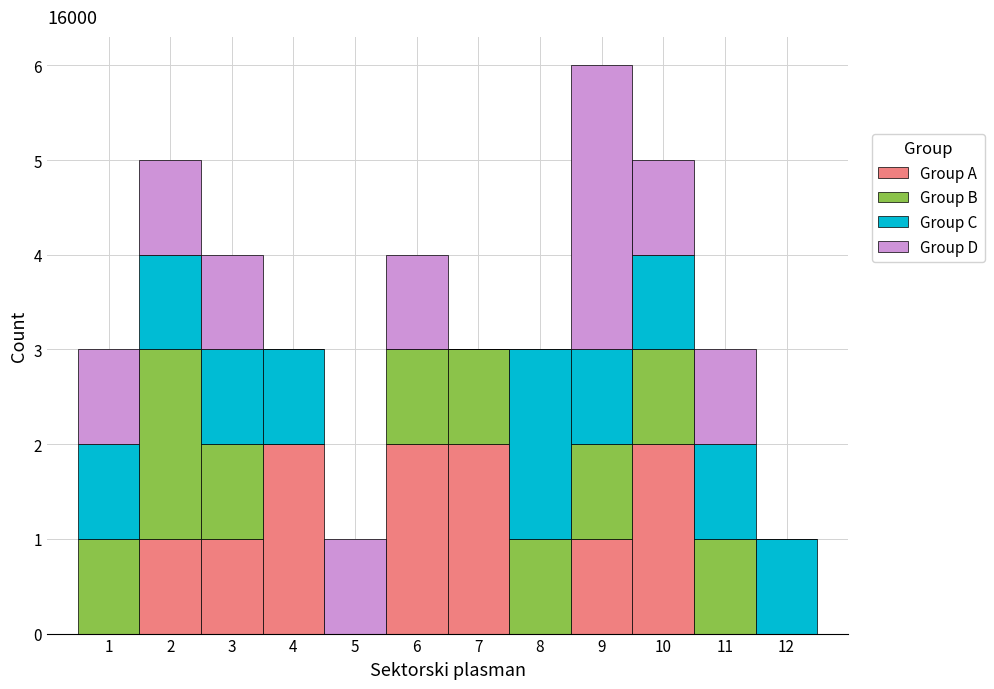

Reading left to right, list every stacked bar in this chart as the range it spans on the x-axis followed by its total height. The values are not printed on the chart, so give them approximately, as read against the axis.

0.5 to 1.5: 3
1.5 to 2.5: 5
2.5 to 3.5: 4
3.5 to 4.5: 3
4.5 to 5.5: 1
5.5 to 6.5: 4
6.5 to 7.5: 3
7.5 to 8.5: 3
8.5 to 9.5: 6
9.5 to 10.5: 5
10.5 to 11.5: 3
11.5 to 12.5: 1